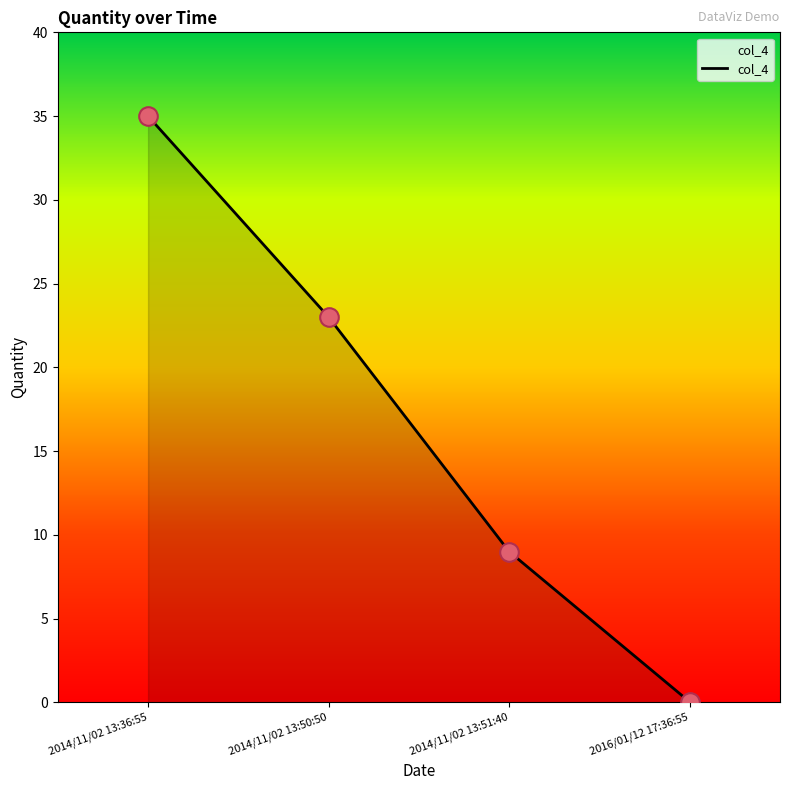

Approximately how many times larger is the value at 2014/11/02 13:36:55 compared to 2014/11/02 13:51:40?

3.9